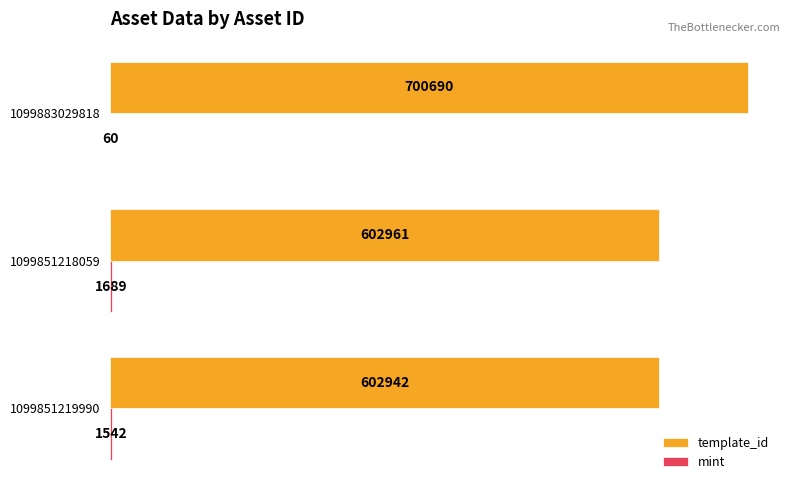

Which series changed the most between 1099851219990 and 1099883029818?

template_id